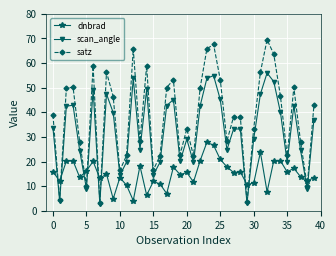

At how many categories does at least one series exceed 41?

19